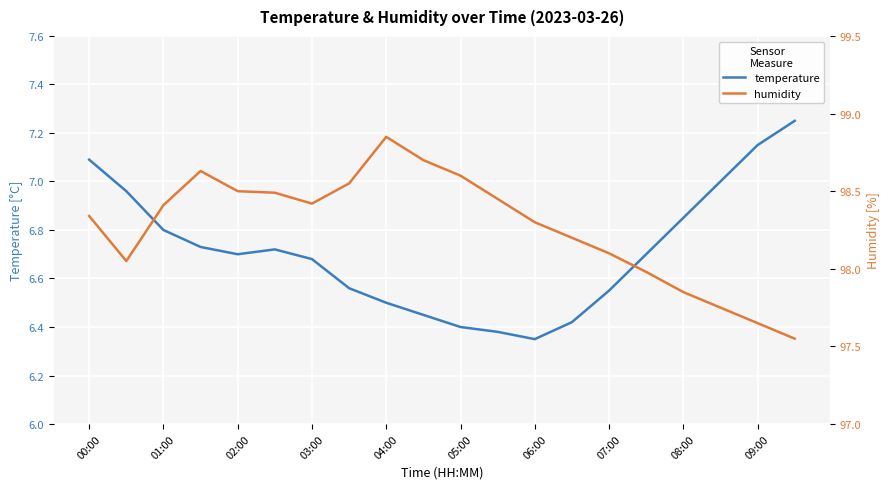

Between 09:00 and 05:00, which is larger?

09:00